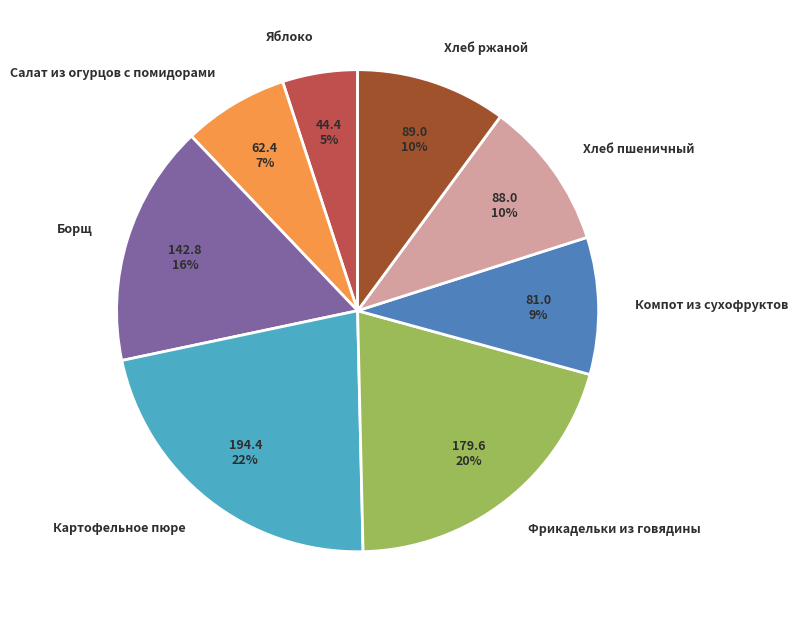

Approximately how many times larger is the value at Борщ compared to Яблоко?

3.2